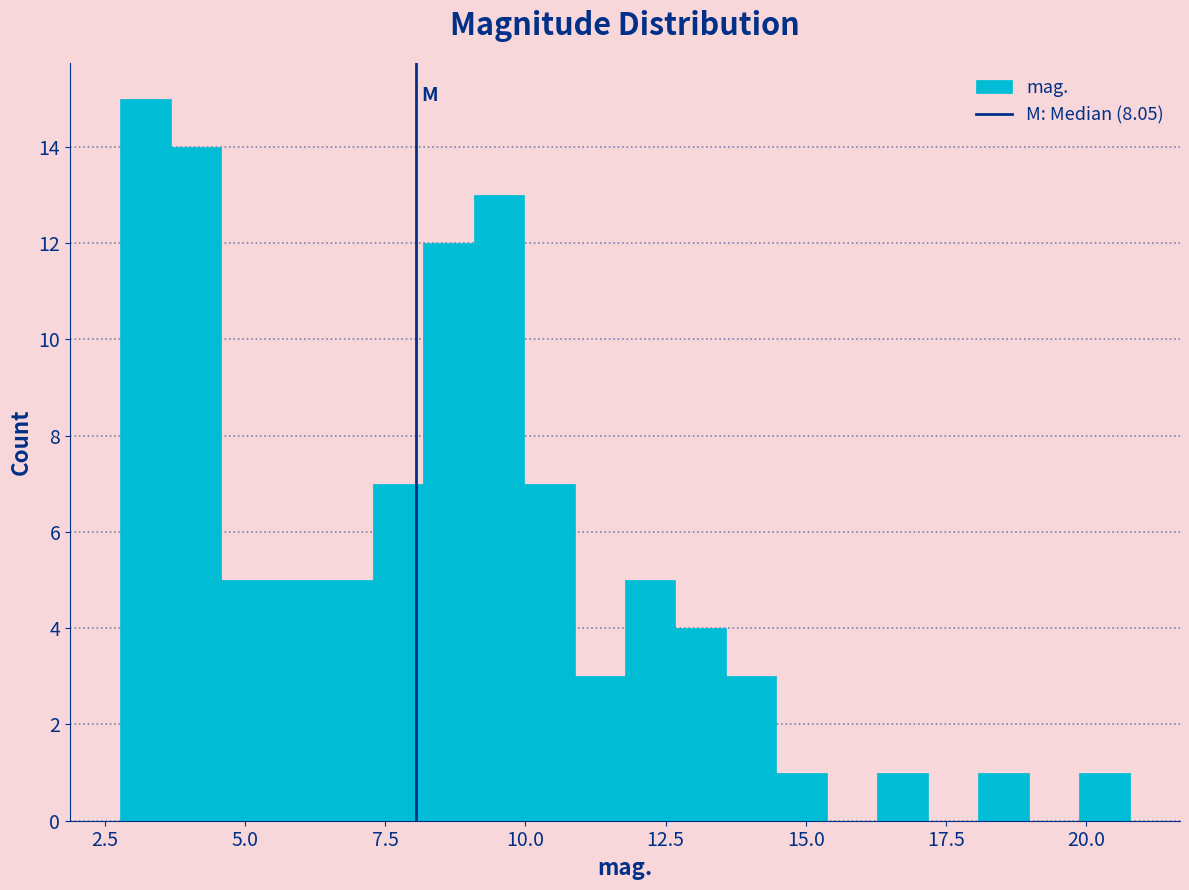

Read against the x-axis, roughly where is the centre of the tallest bar?

3.0